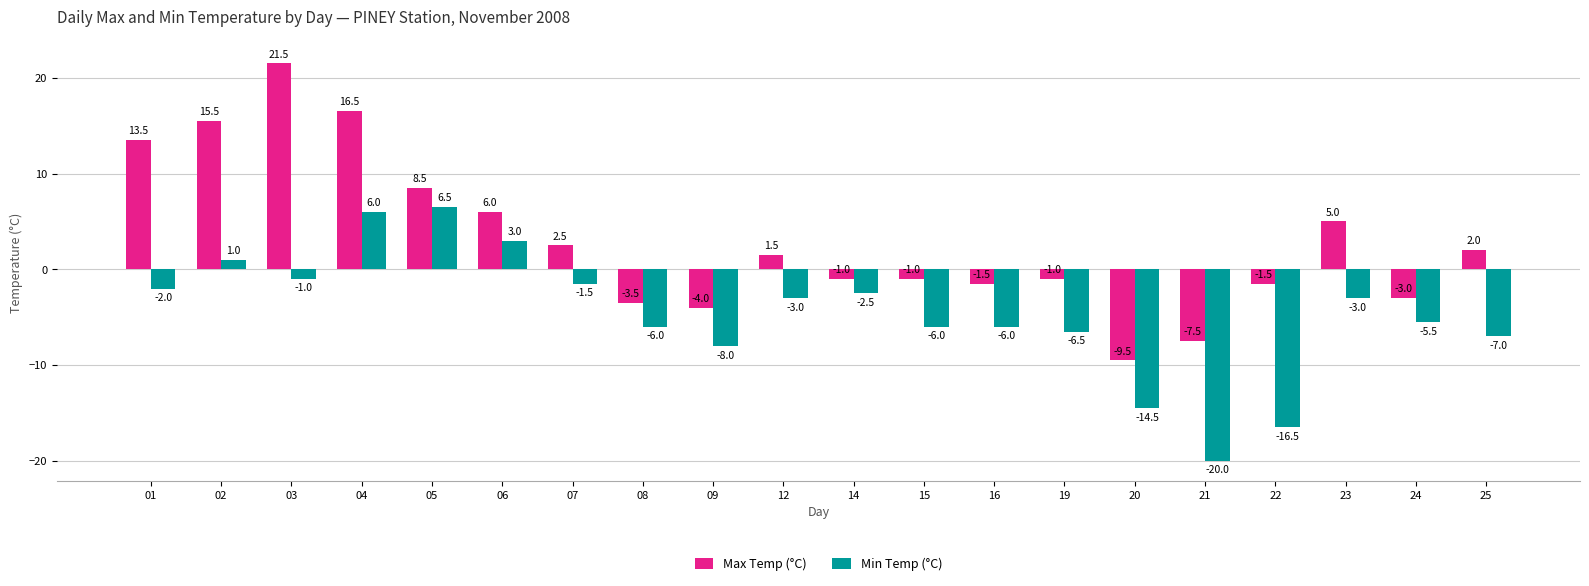

Which category has the lowest value in the Min Temp (°C) series?

21